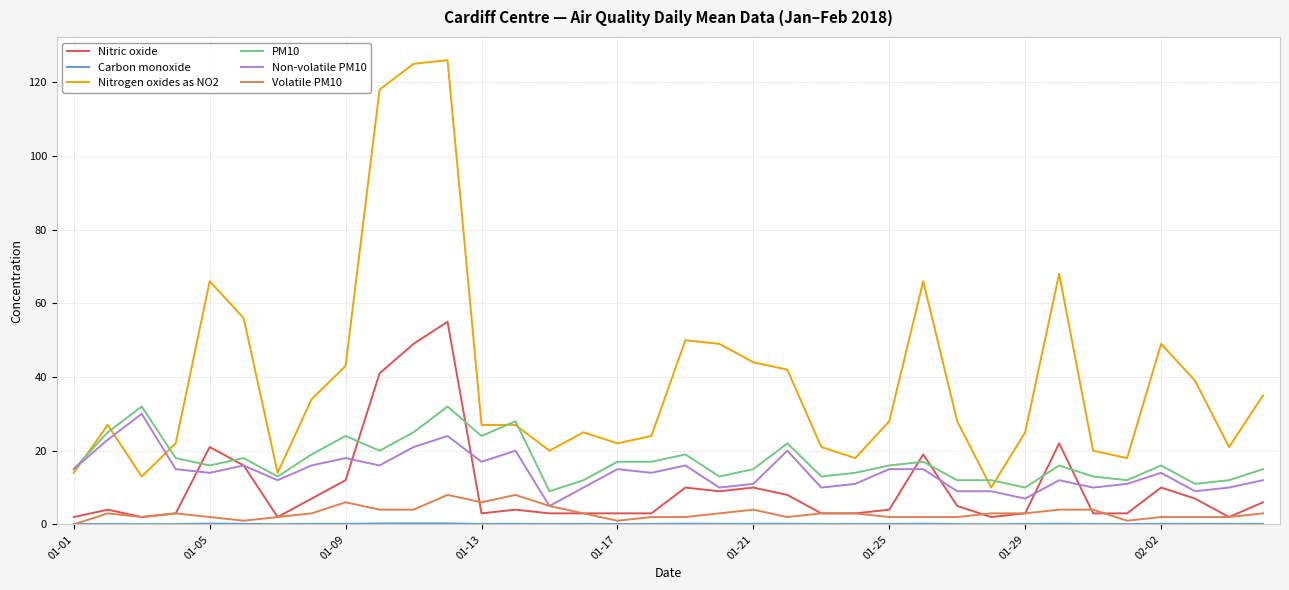

Which series has the largest total across all categories?

Nitrogen oxides as NO2